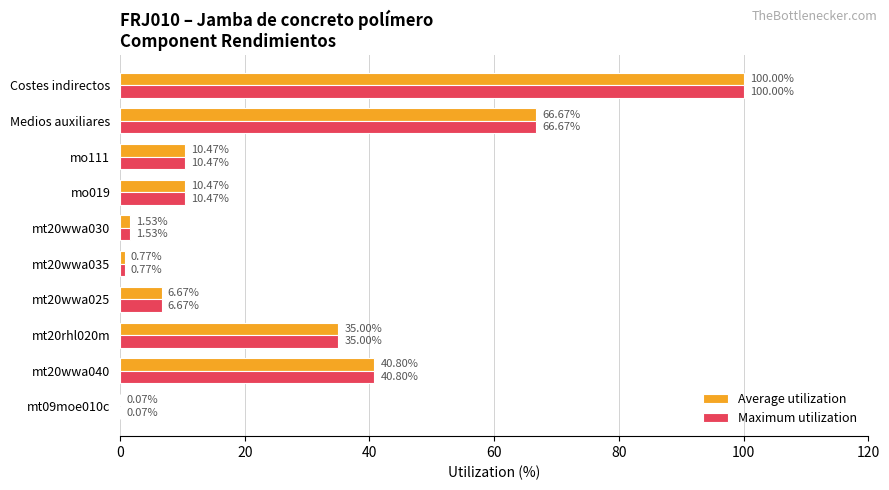

What is the sum of the Maximum utilization values at Costes indirectos and mt20rhl020m?

135.0